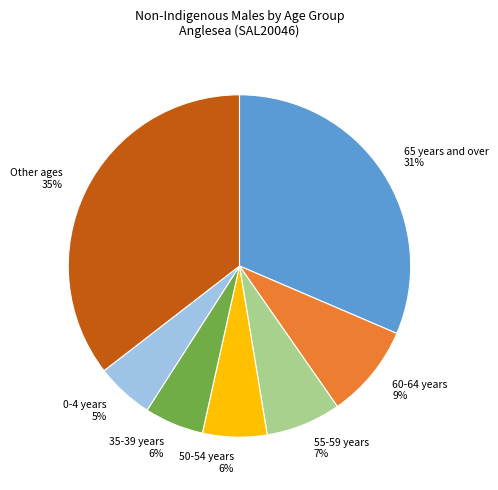

To the nearest percent, what is the combined percentage of Other ages and 65 years and over?

67%